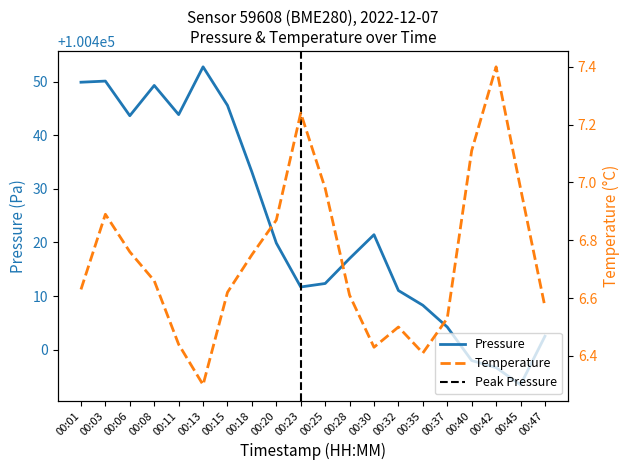

The pressure series shows 141770.5 at 00:42. True or false?

False